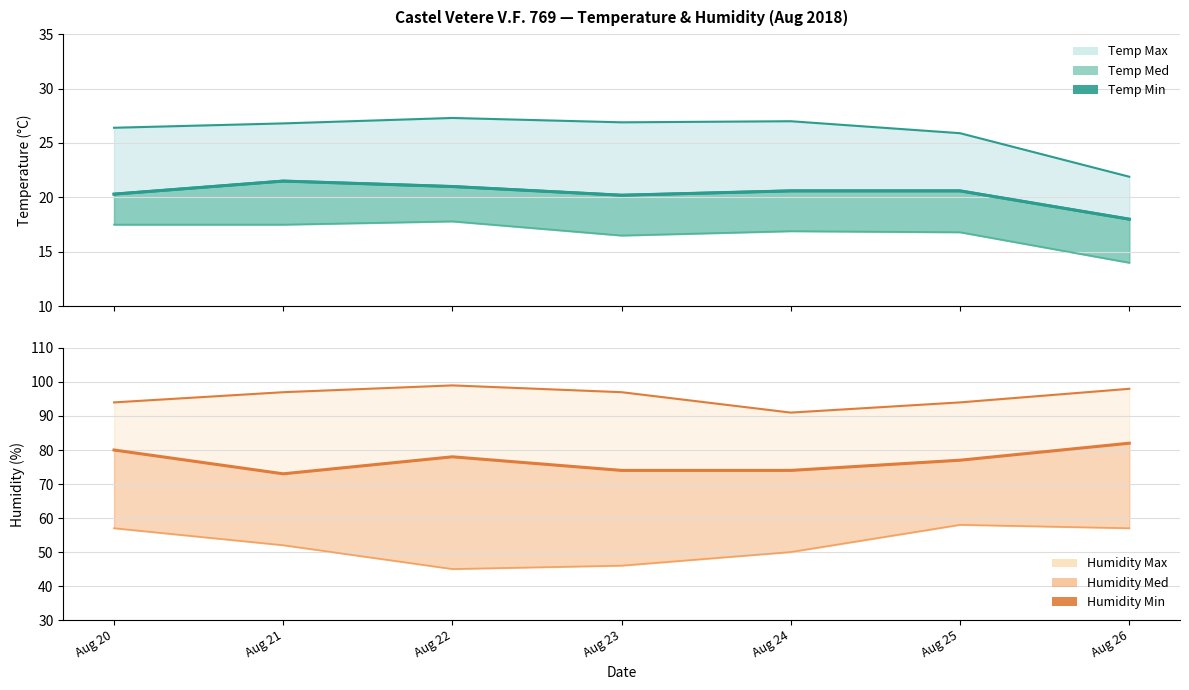

At which label is the value closest to 19?

Aug 26